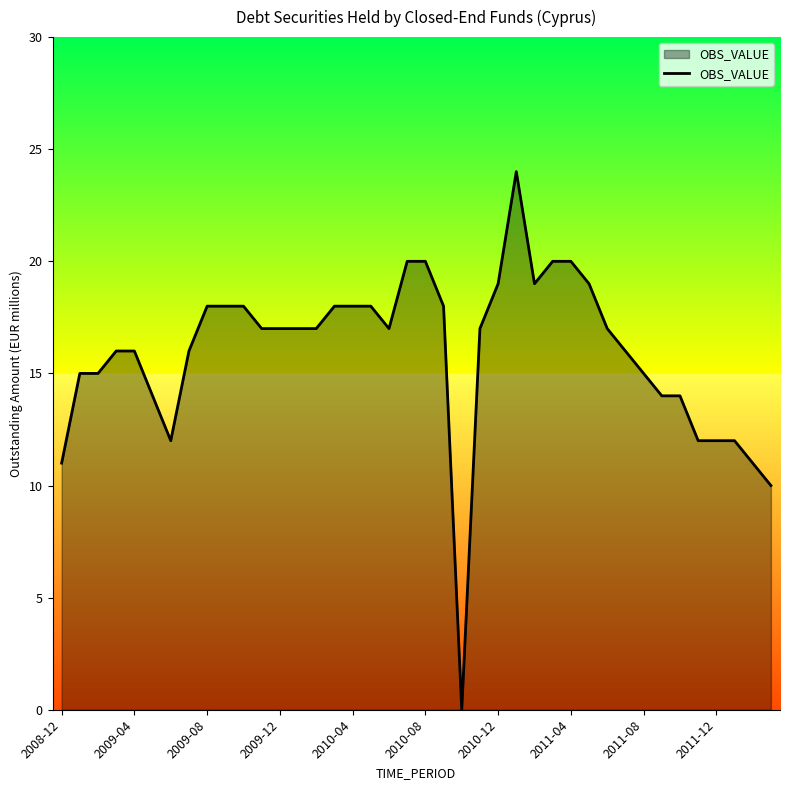

What is the difference between the maximum and minimum values?

24